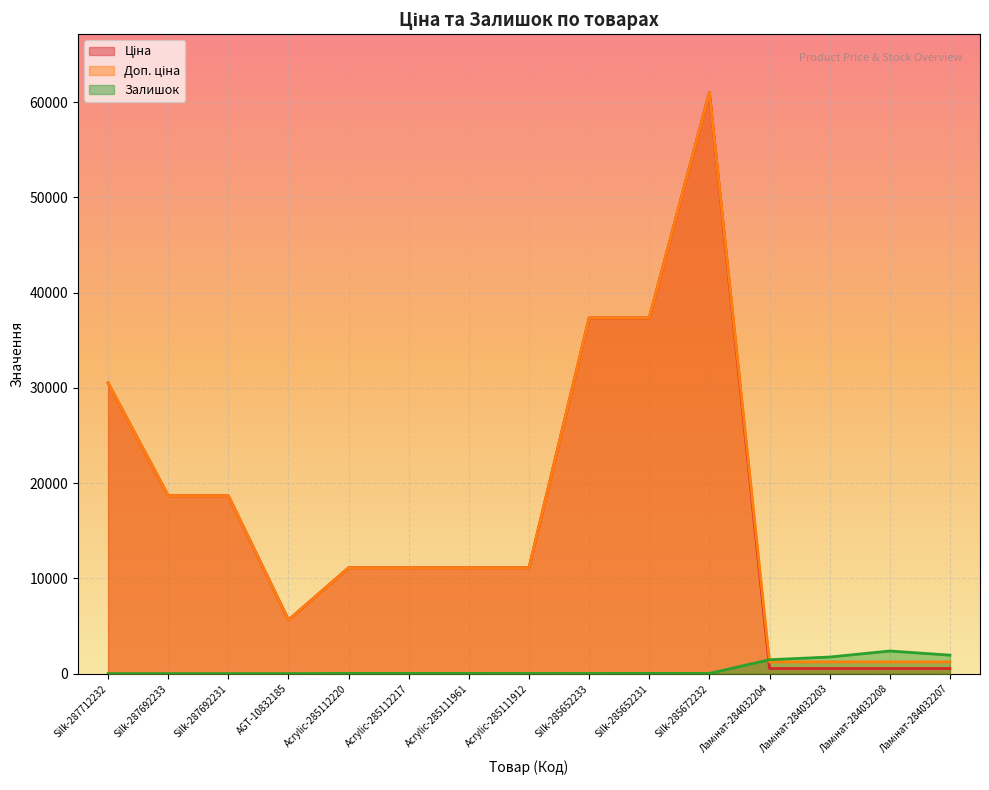

Where is the first local minimum for Ціна?

AGT-10832185